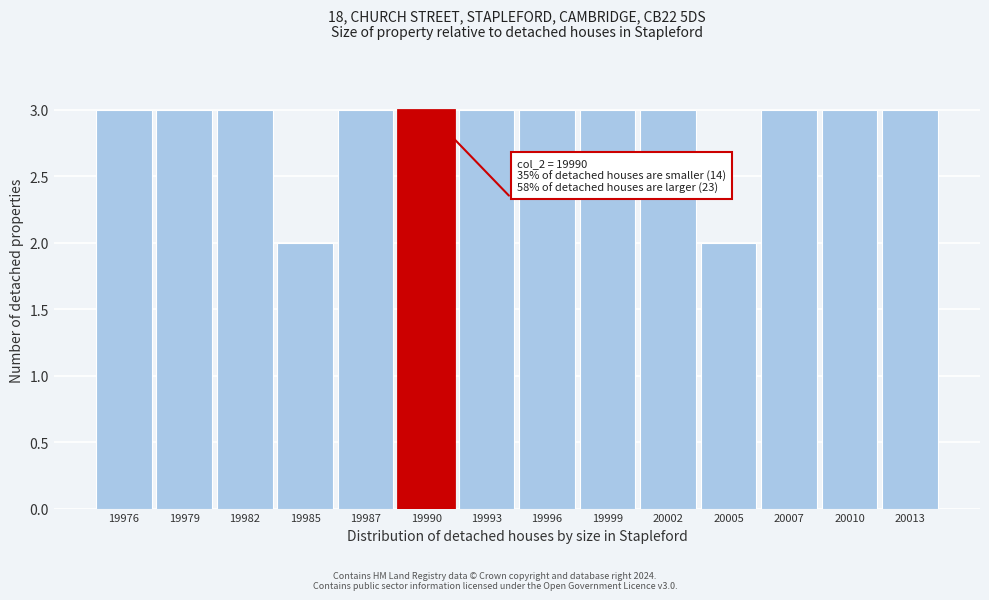

Reading left to right, transcribe all the data shown in this chart.

19976=3	19979=3	19982=3	19985=2	19987=3	19990=3	19993=3	19996=3	19999=3	20002=3	20005=2	20007=3	20010=3	20013=3